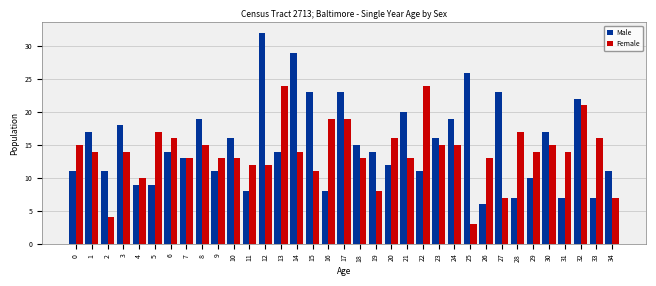

Are the bars grouped side by side (vs. stacked)?

Yes